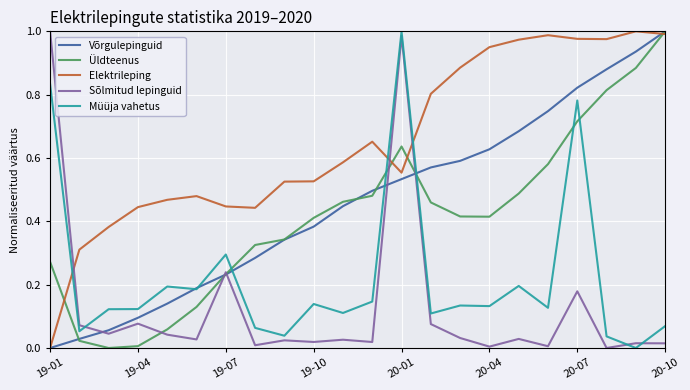

After their last crossing, which series has the higher values: Sõlmitud lepinguid or Müüja vahetus?

Müüja vahetus